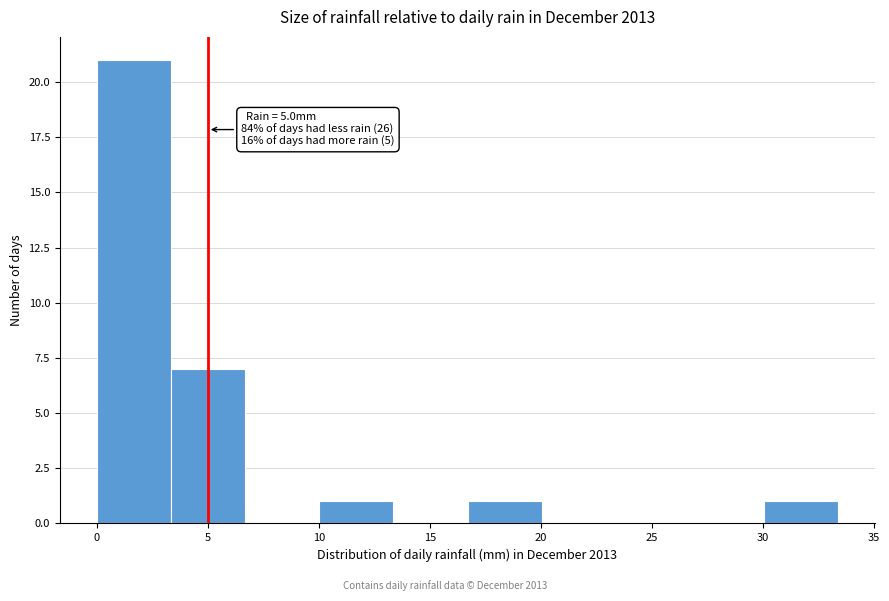

Which range on the x-axis has the tallest bar?

0.0 to 3.5